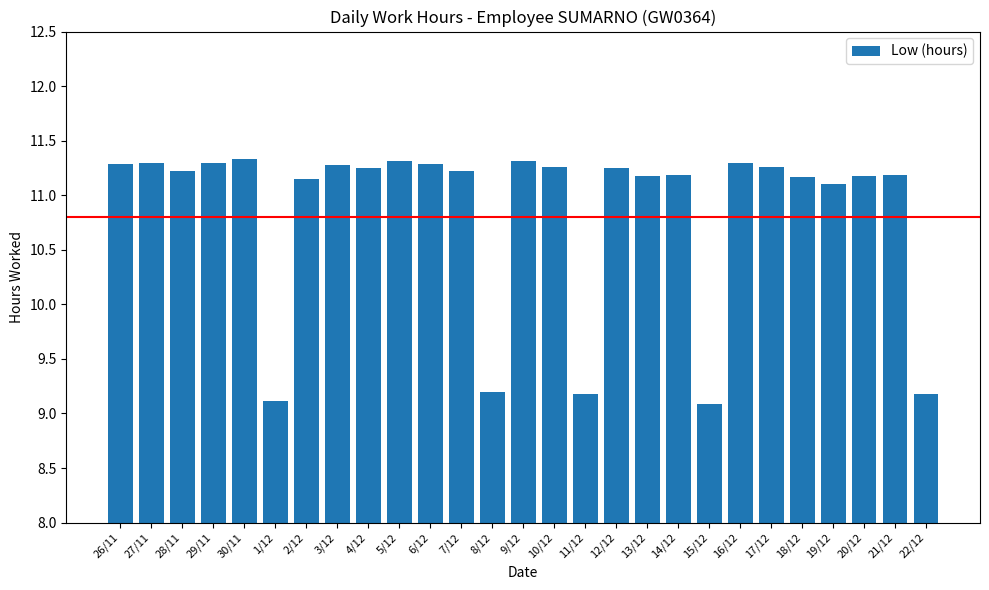

What is the label of the 24th bar from the left?

19/12